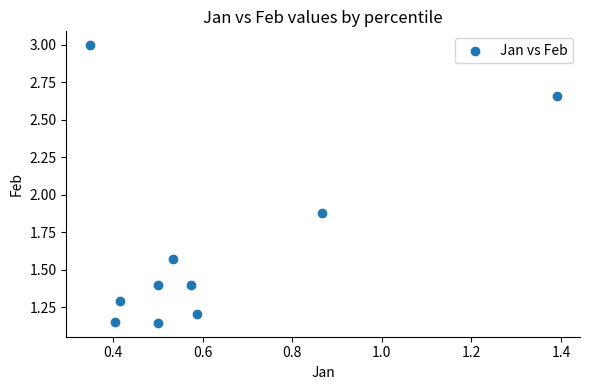

What is the range of Y values (max minus min)?

1.8